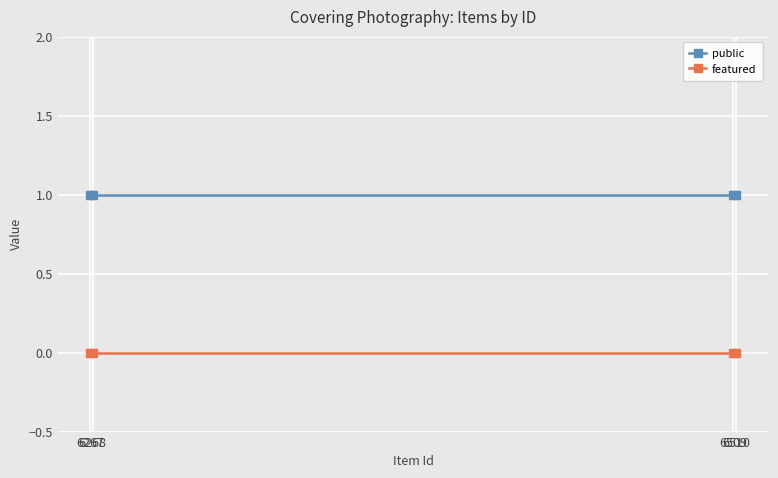

Which series has the largest total across all categories?

public